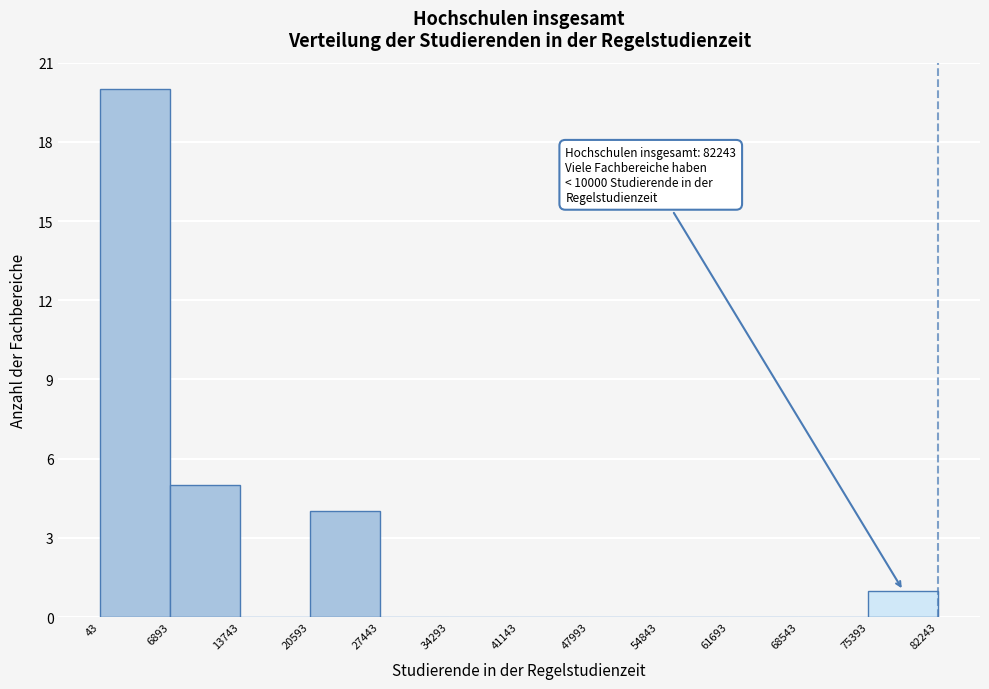

Over which range of the x-axis is the bar tallest?

43 to 6893